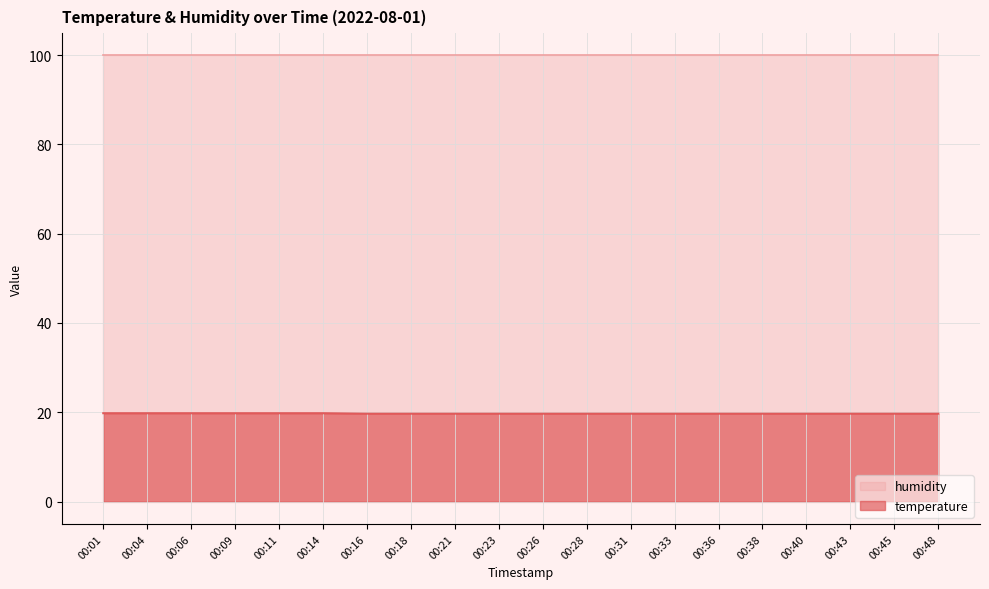

Which has a higher value, 00:06 or 00:01?

00:06